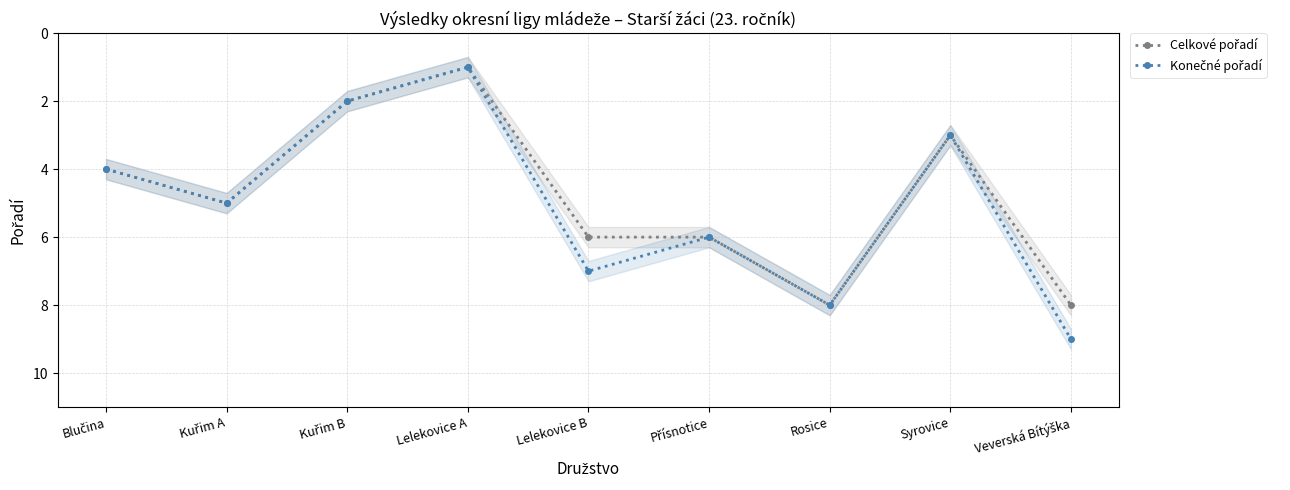

Which series has the largest total across all categories?

Konečné pořadí